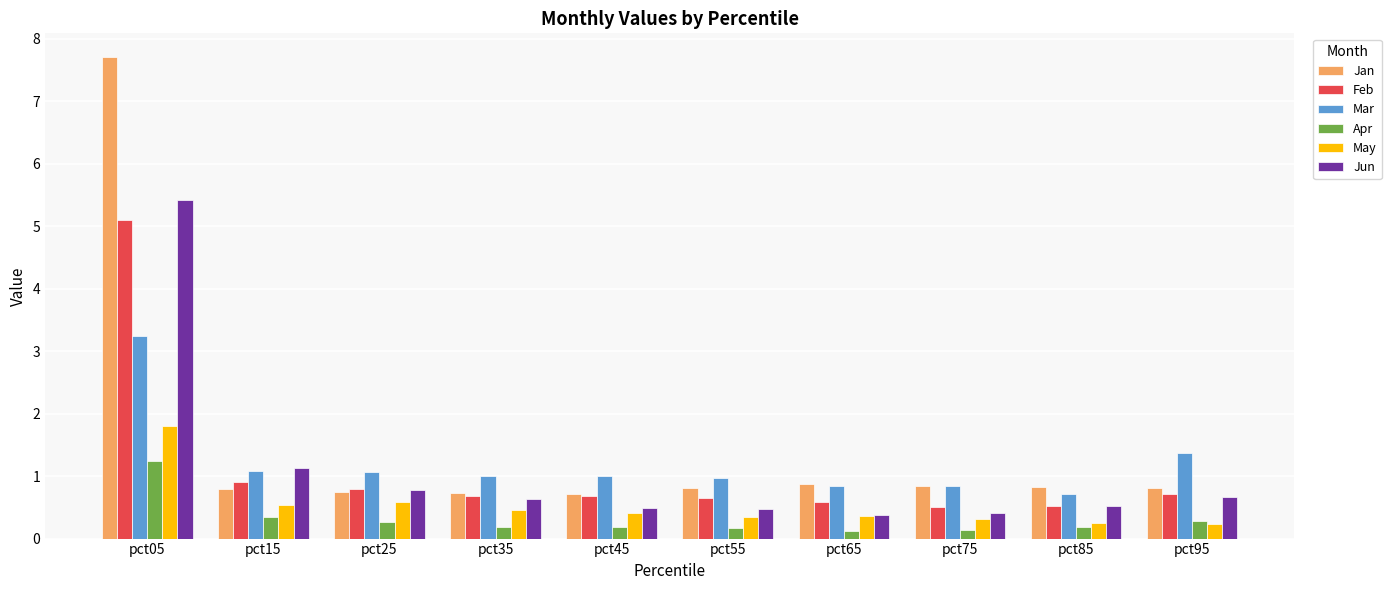

What value does the Feb series have at pct05?

5.1